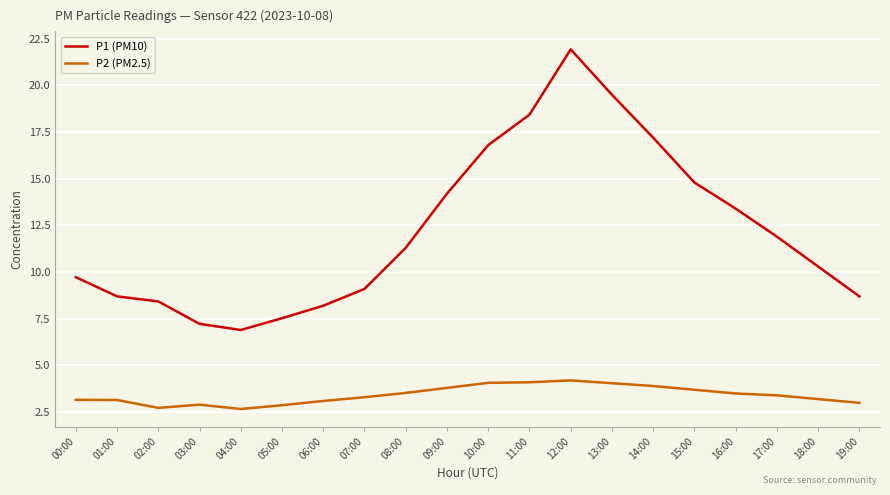

True or false: P2 (PM2.5) and P1 (PM10) cross at least once.

False